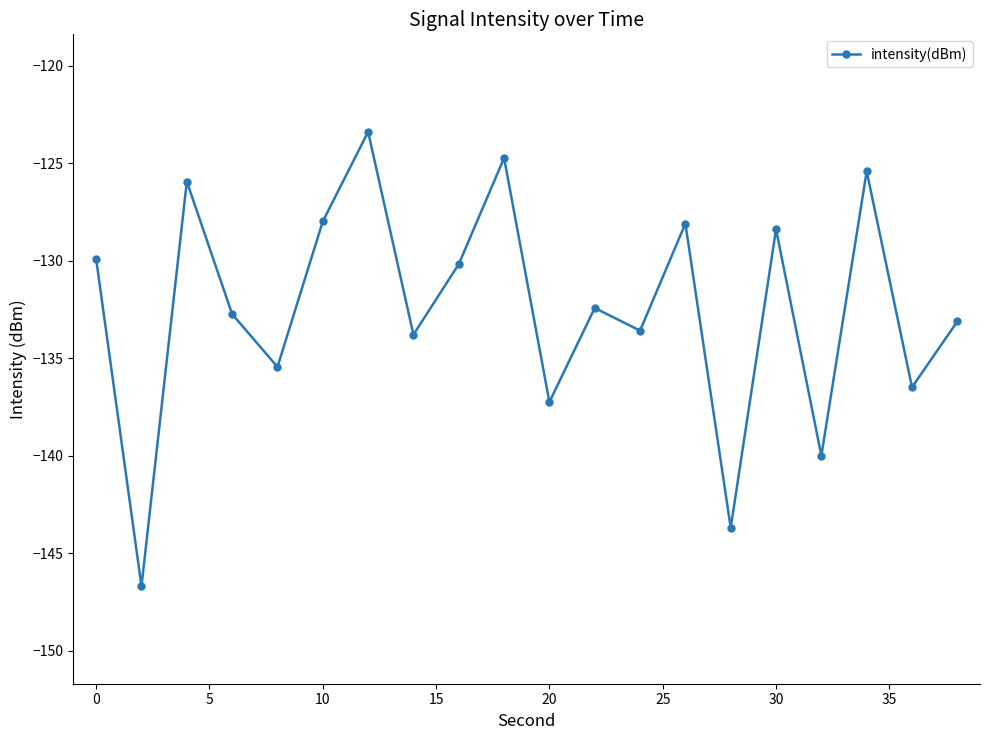

What is the value of the 19th point from the left?

-136.5